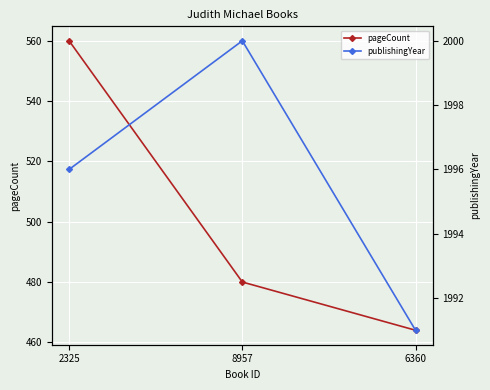

Which category has the lowest value across all series?

6360